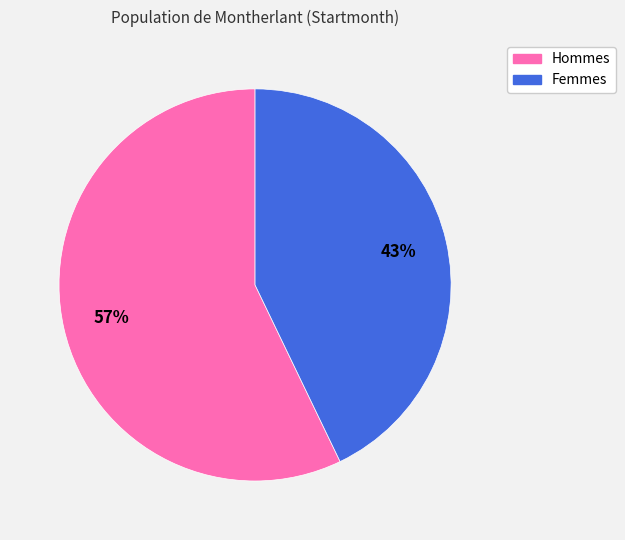

Is there any slice that represents more than half of the pie?

Yes